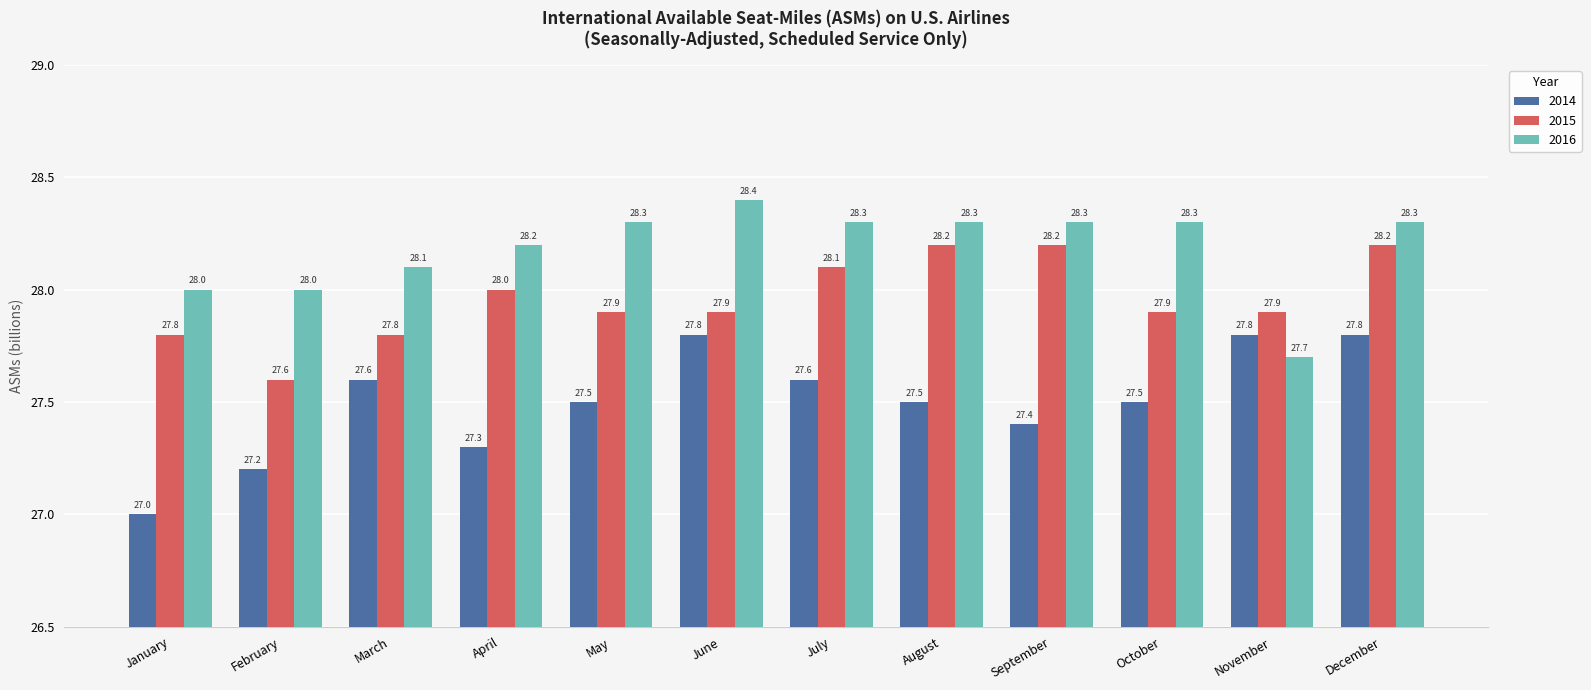

Reading left to right, extract all data points from this chart.

2014: 27.0	27.2	27.6	27.3	27.5	27.8	27.6	27.5	27.4	27.5	27.8	27.8
2015: 27.8	27.6	27.8	28.0	27.9	27.9	28.1	28.2	28.2	27.9	27.9	28.2
2016: 28.0	28.0	28.1	28.2	28.3	28.4	28.3	28.3	28.3	28.3	27.7	28.3